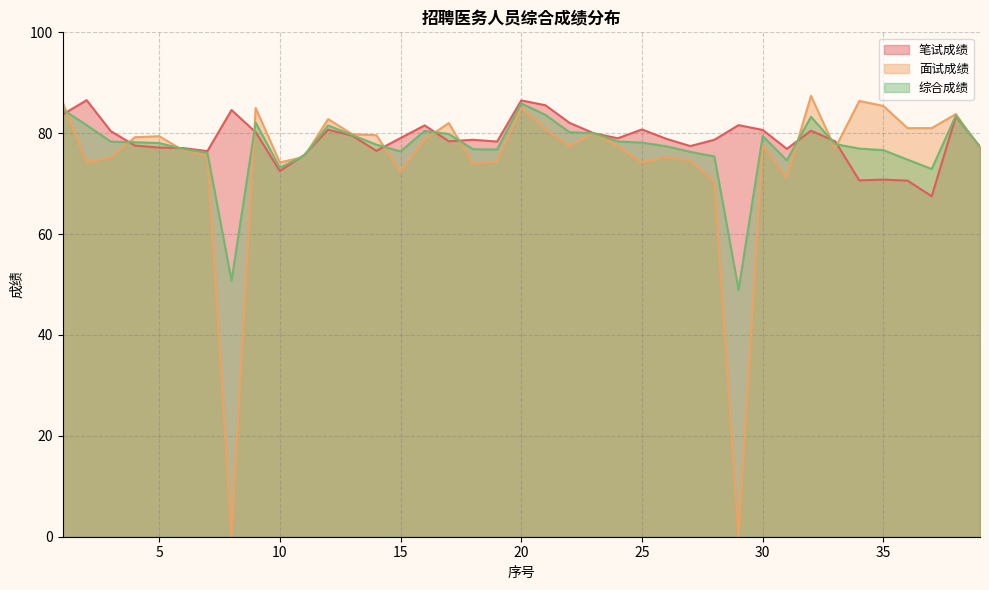

How many times do 笔试成绩 and 综合成绩 cross each other?

13